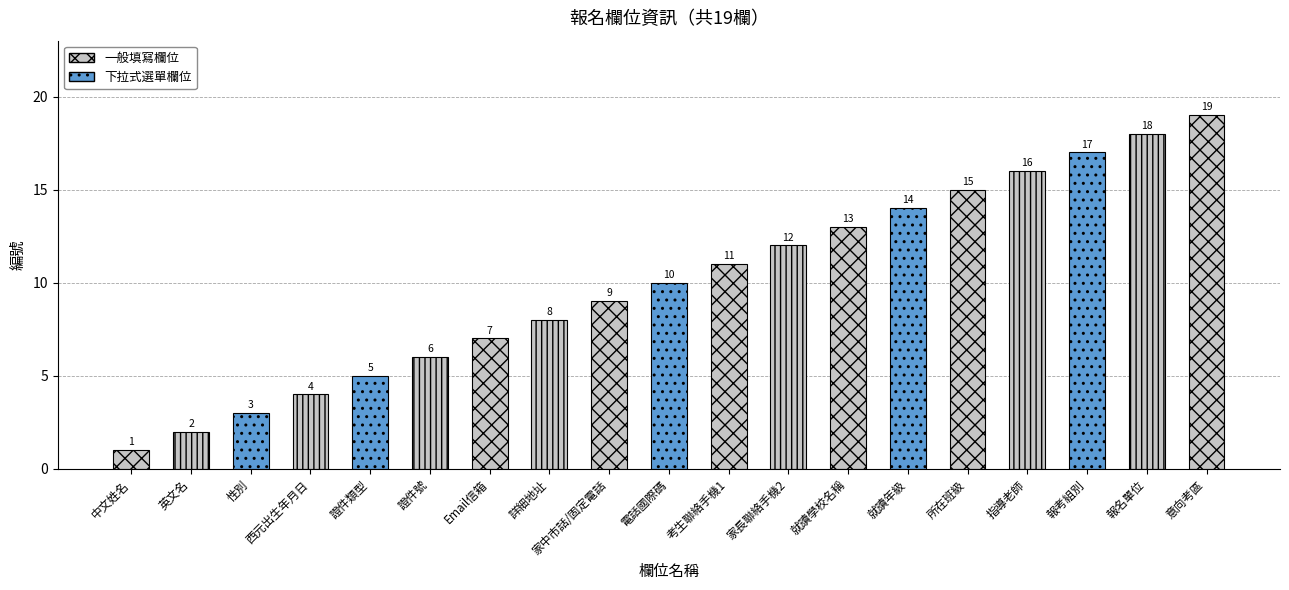

Is it true that the value at 1 is 0?

False